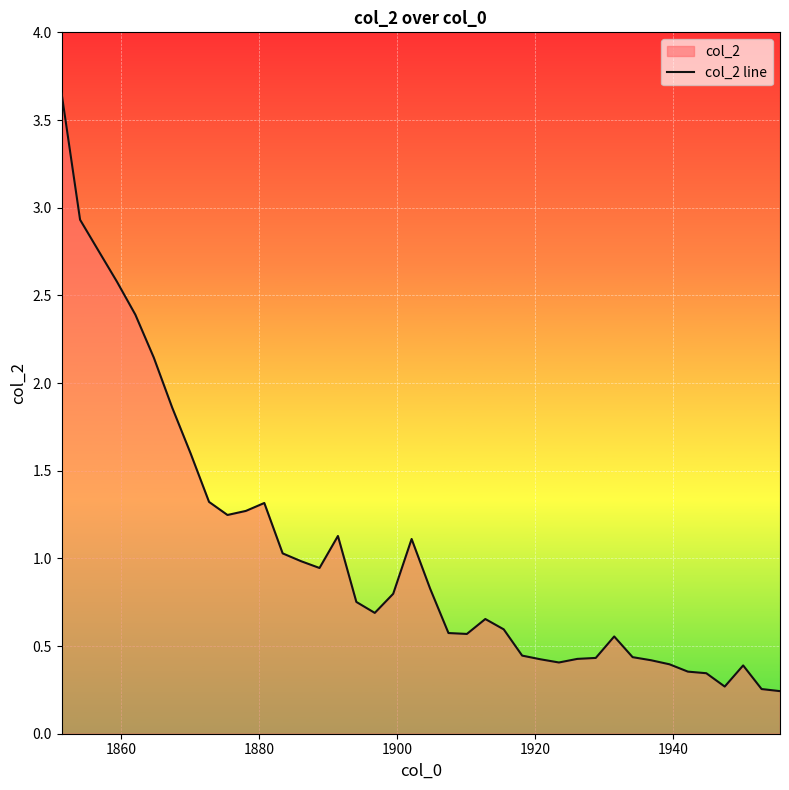

What is the difference between the maximum and minimum values?

3.4